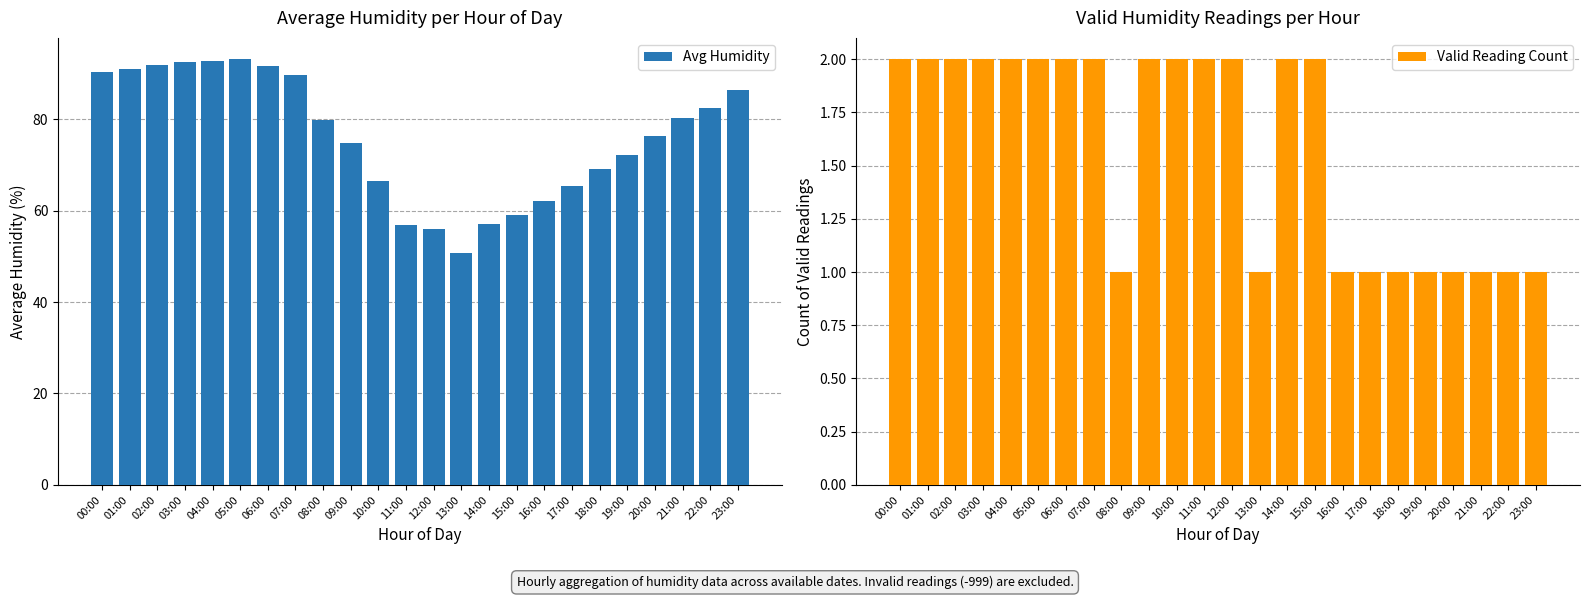

What is the total value across all series at 22:00?

83.4